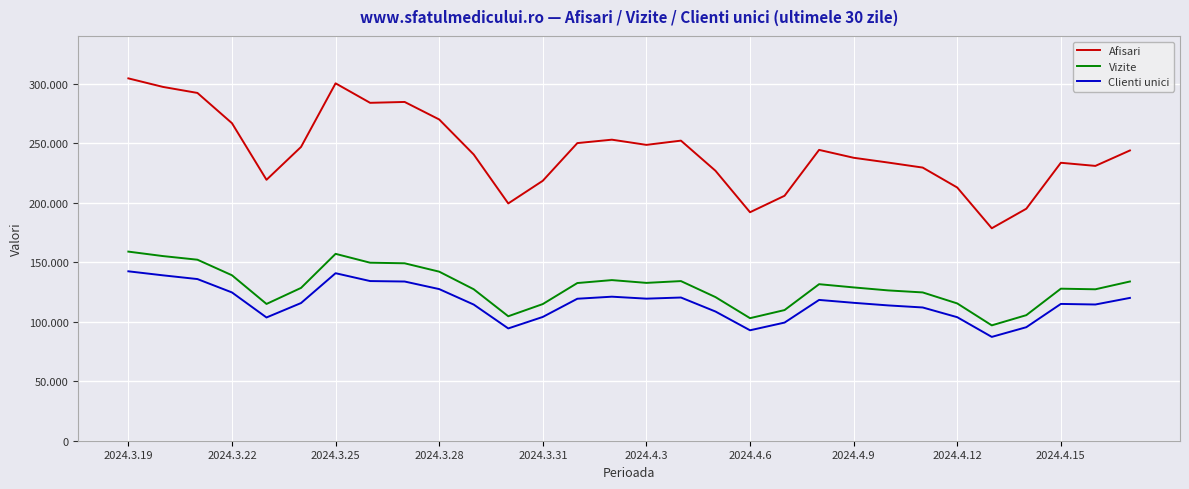

True or false: Afisari and Vizite intersect in this chart.

False